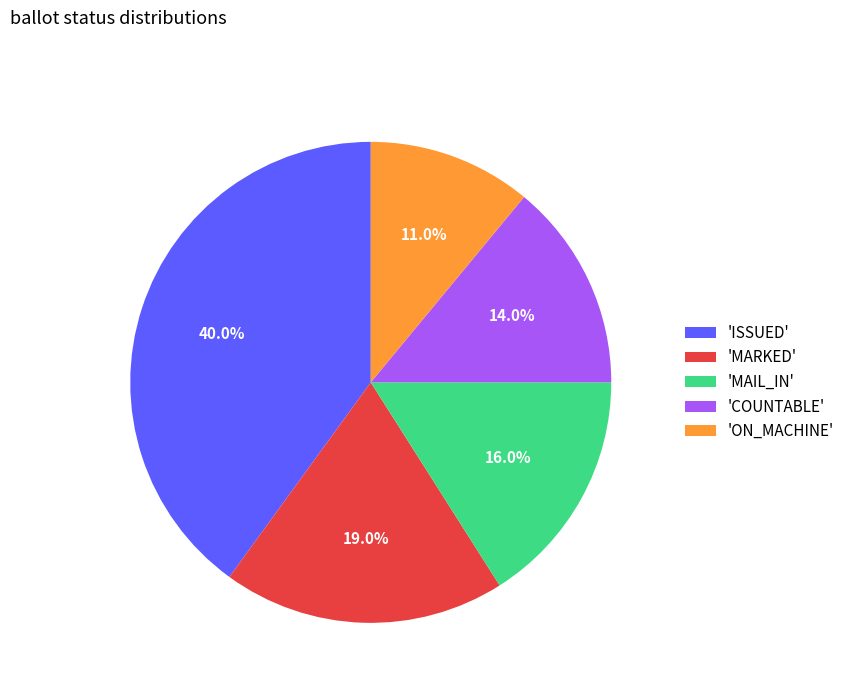

How many segments does this pie chart have?

5